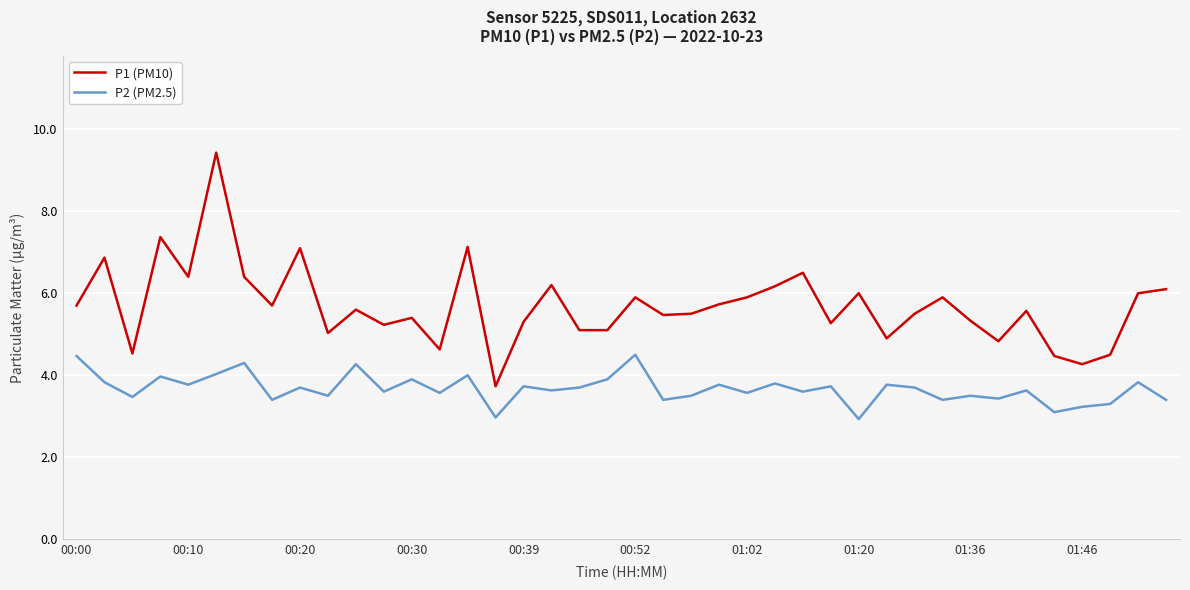

True or false: P2 (PM2.5) and P1 (PM10) intersect in this chart.

False